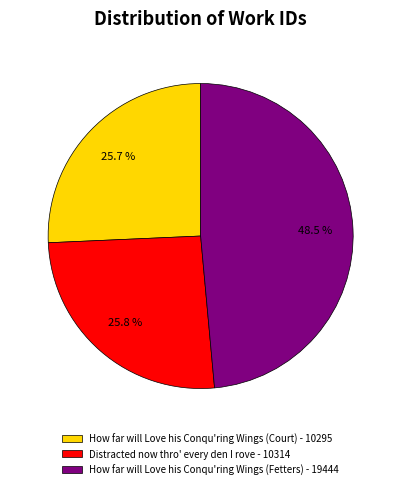

Do How far will Love his Conqu'ring Wings (Court) - 10295 and How far will Love his Conqu'ring Wings (Fetters) - 19444 together represent more than half of the pie?

Yes